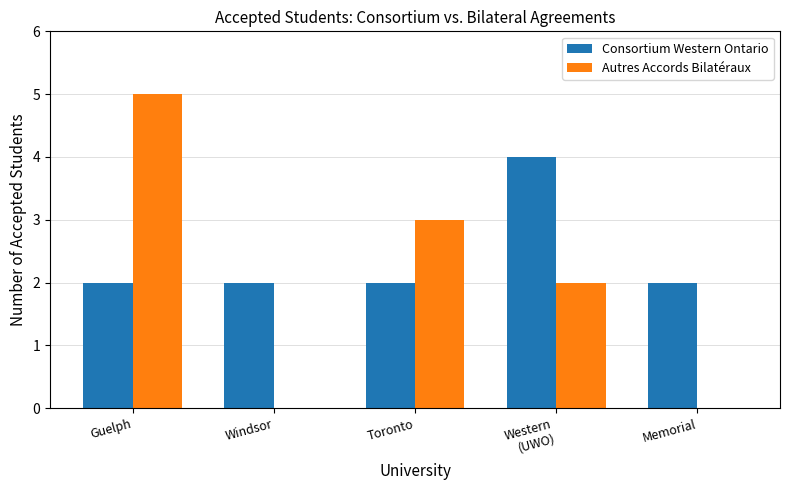

Reading right to left, transcribe all the data shown in this chart.

Consortium Western Ontario: 2	4	2	2	2
Autres Accords Bilatéraux: 0	2	3	0	5